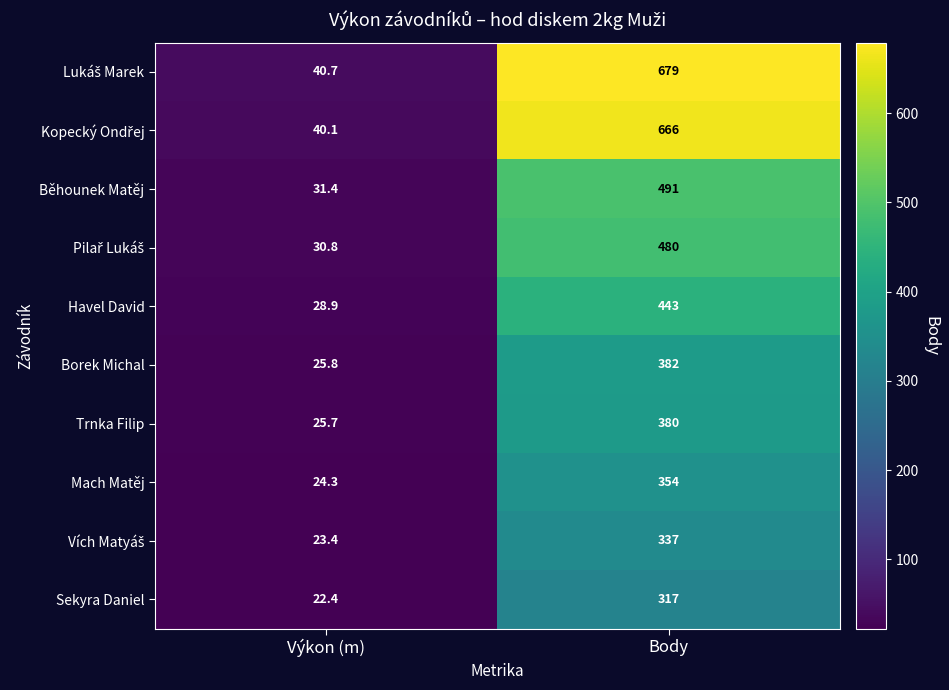

At which category does the chart reach its peak across all series?

Body